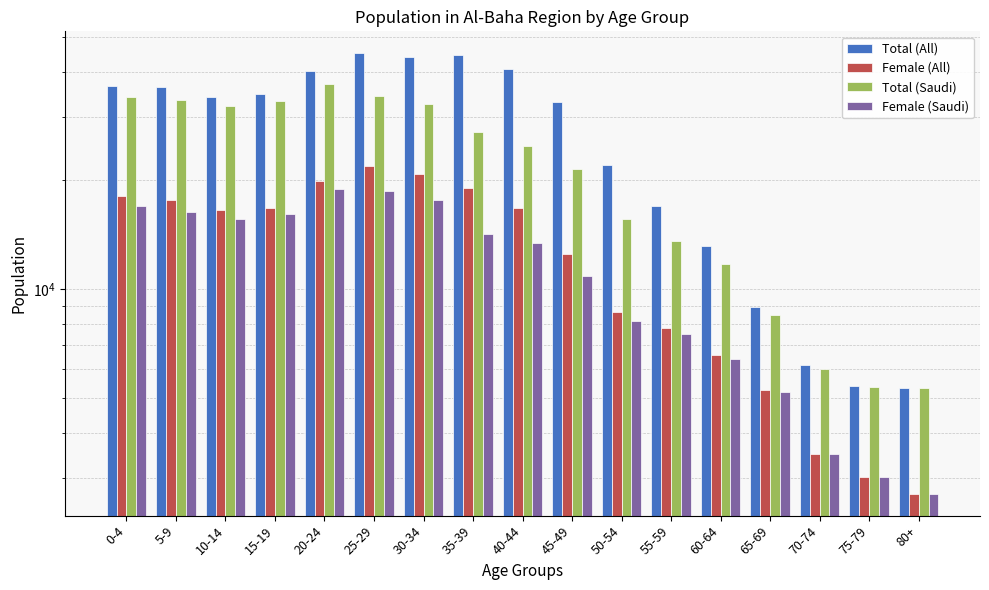

Which label corresponds to the smallest value in the chart?

80+